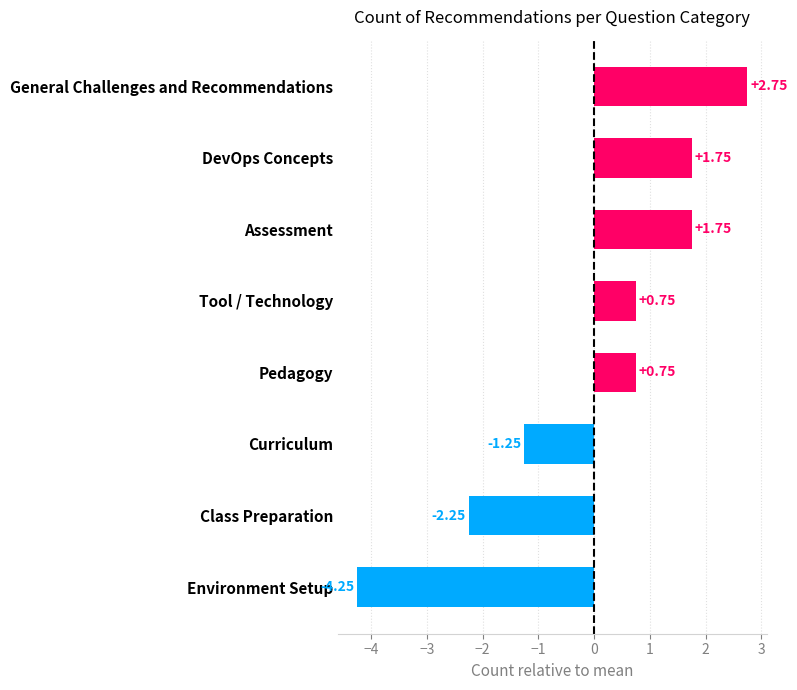

How many data points are above 0?

5